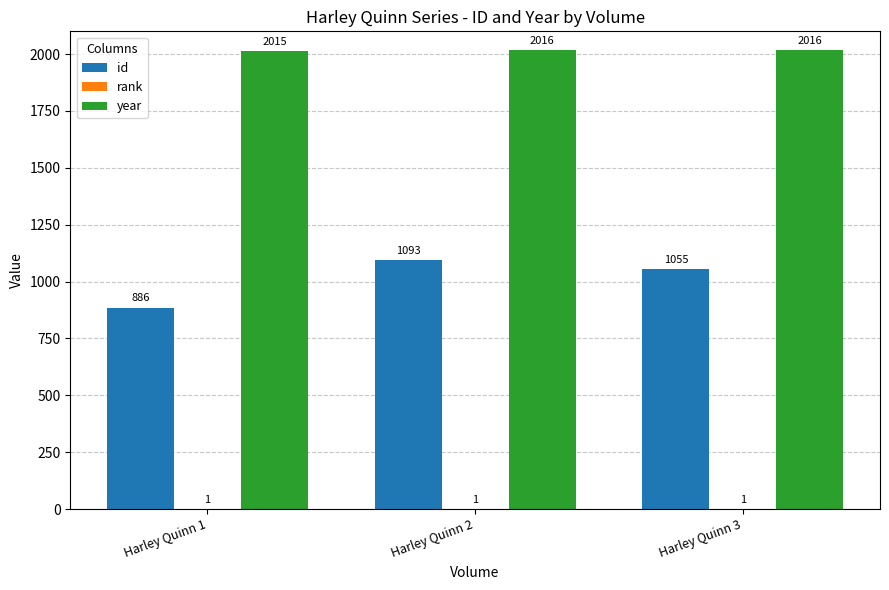

What is the maximum value shown in the chart?

2016